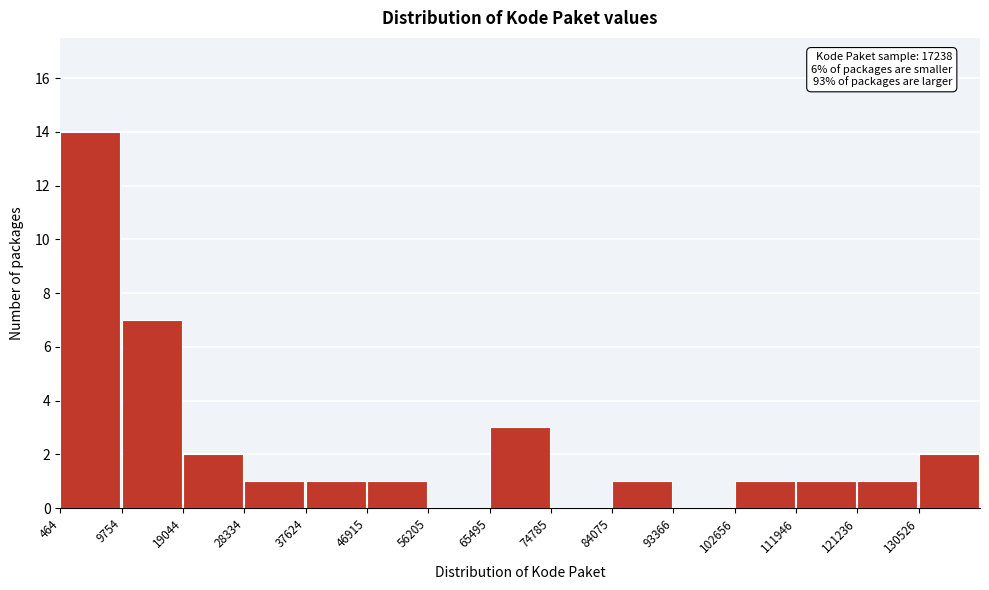

Over which range of the x-axis is the bar tallest?

0 to 10000